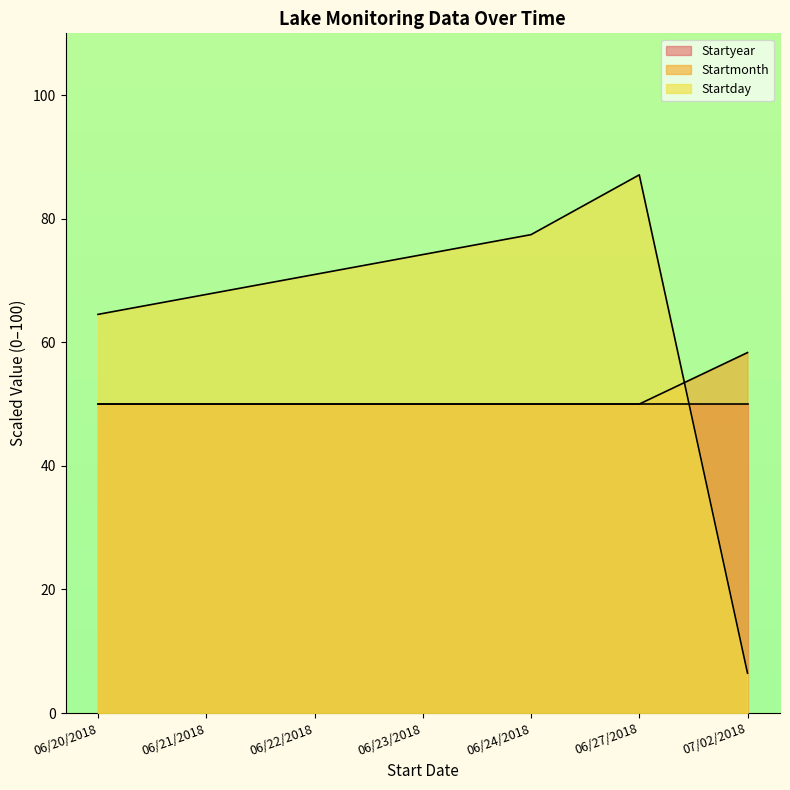

What is the difference between the Startday values at 06/22/2018 and 06/24/2018?

6.5